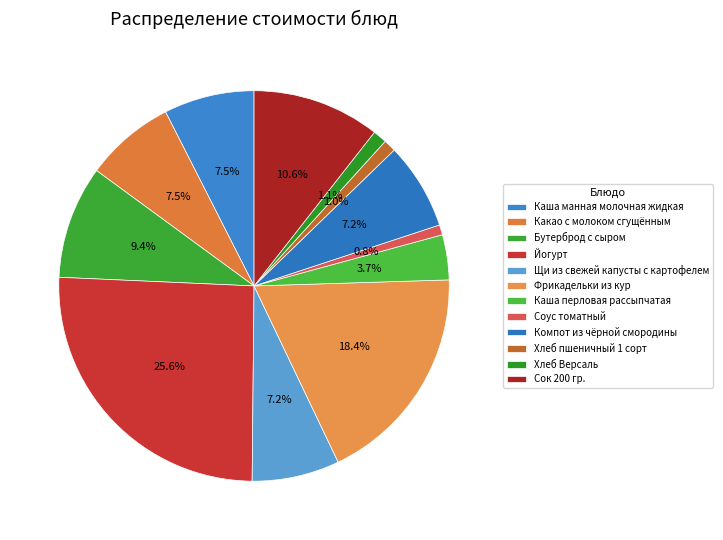

True or false: Каша манная молочная жидкая accounts for 7% of the total.

True